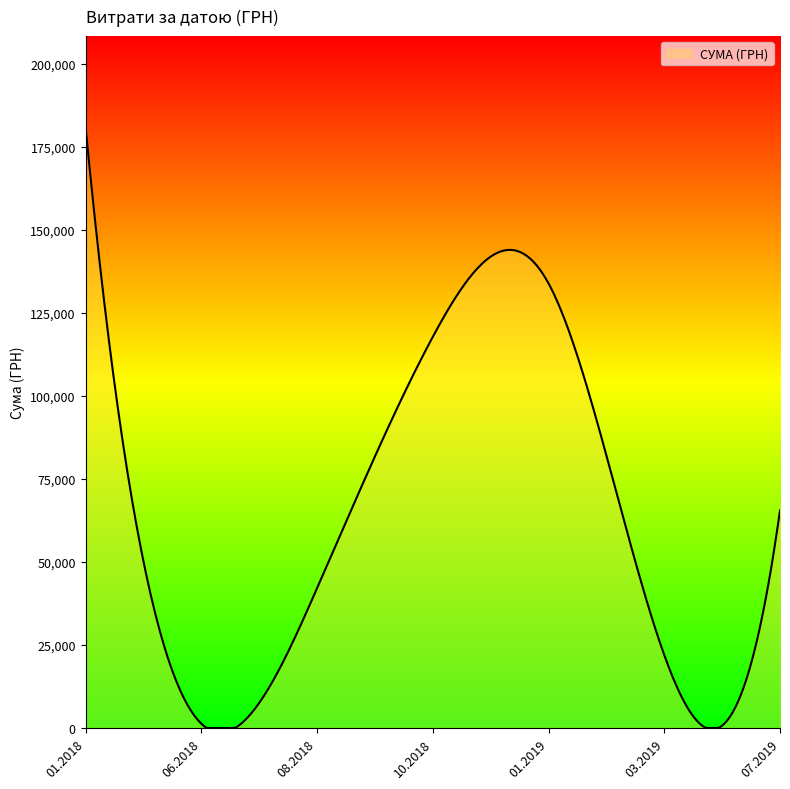

What is the average value?

65149.9